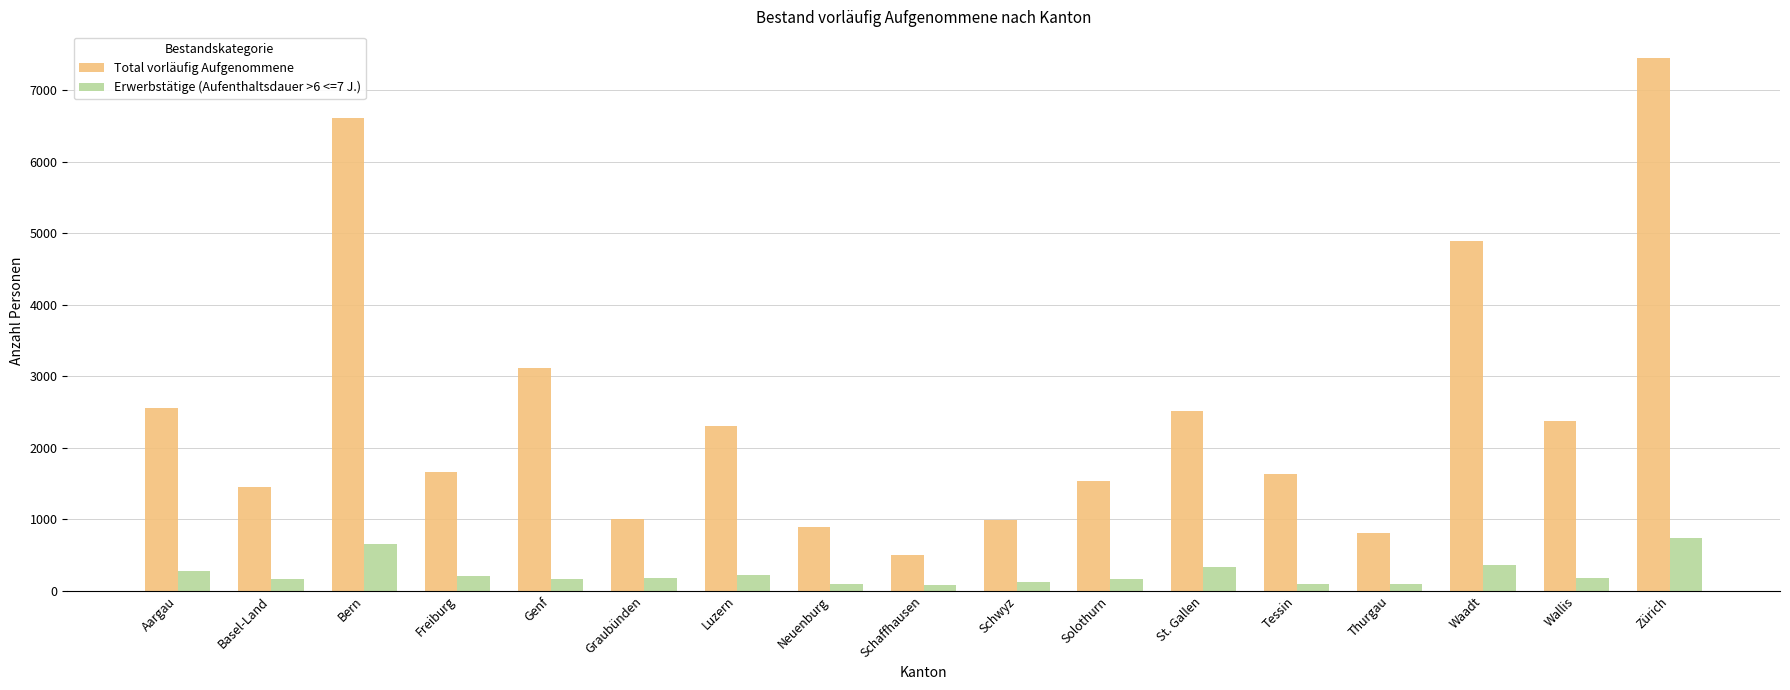

How many groups of bars are there?

17